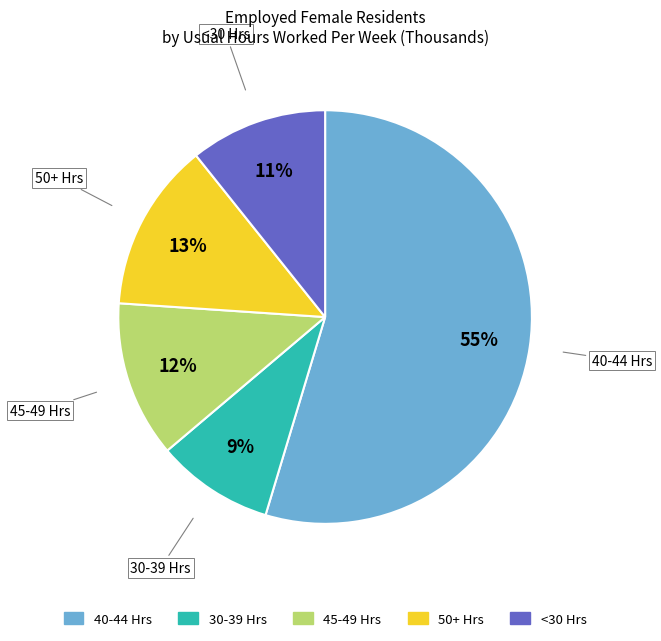

To the nearest percent, what is the average slice percentage?

20%